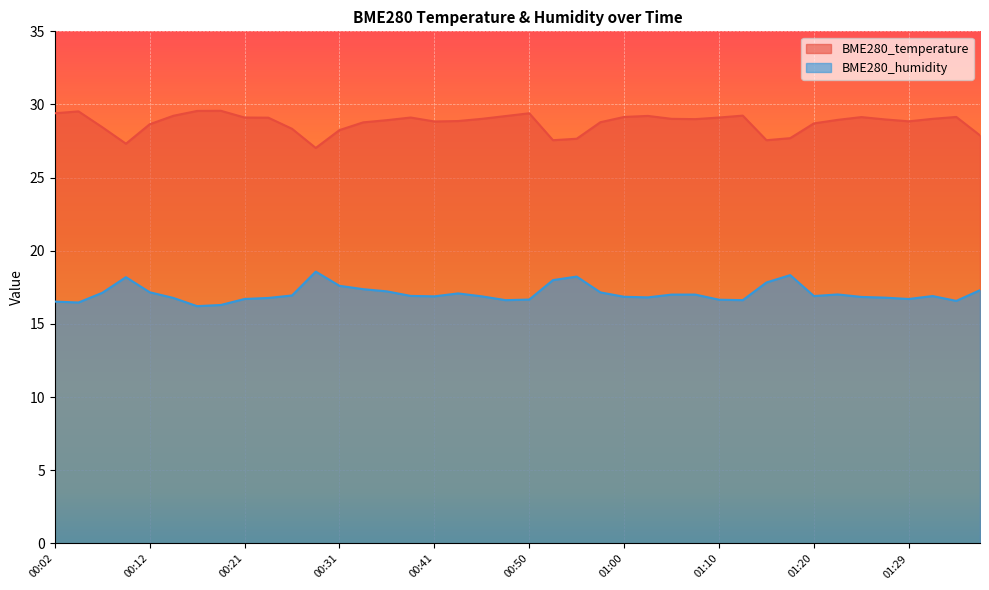

How many distinct data groups are displayed?

2